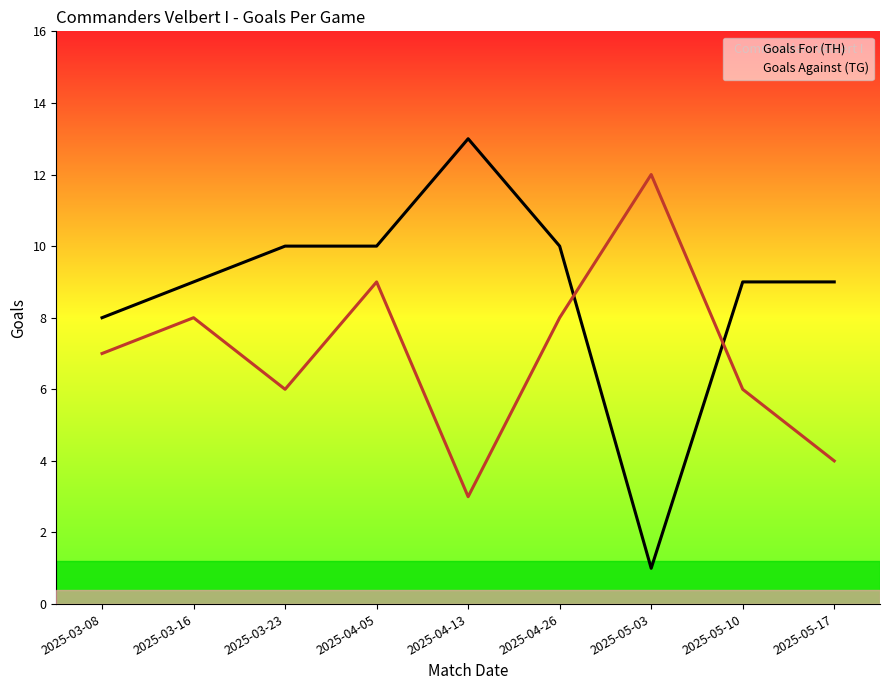

What is the difference between the highest and lowest values at 2025-03-08?

1